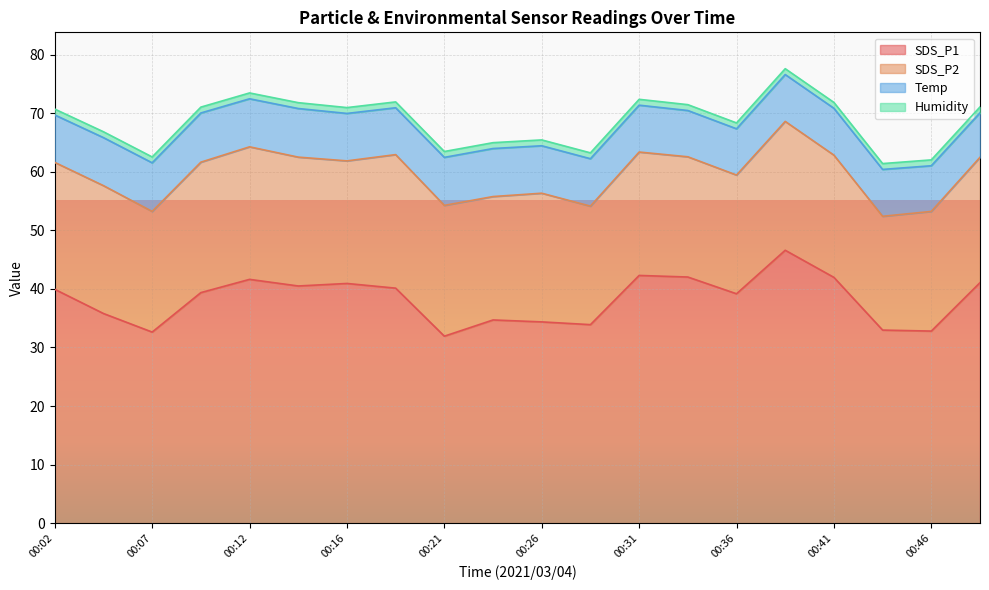

What is the value of the Humidity point at the 6th from the left?

1.0